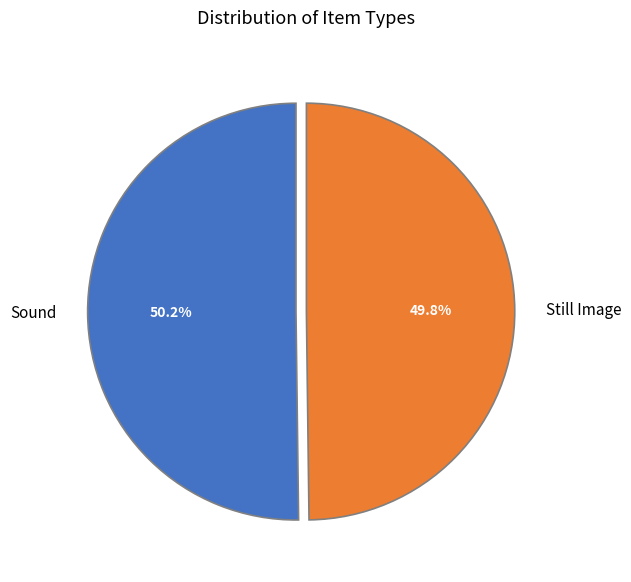

Does any single category account for the majority?

Yes